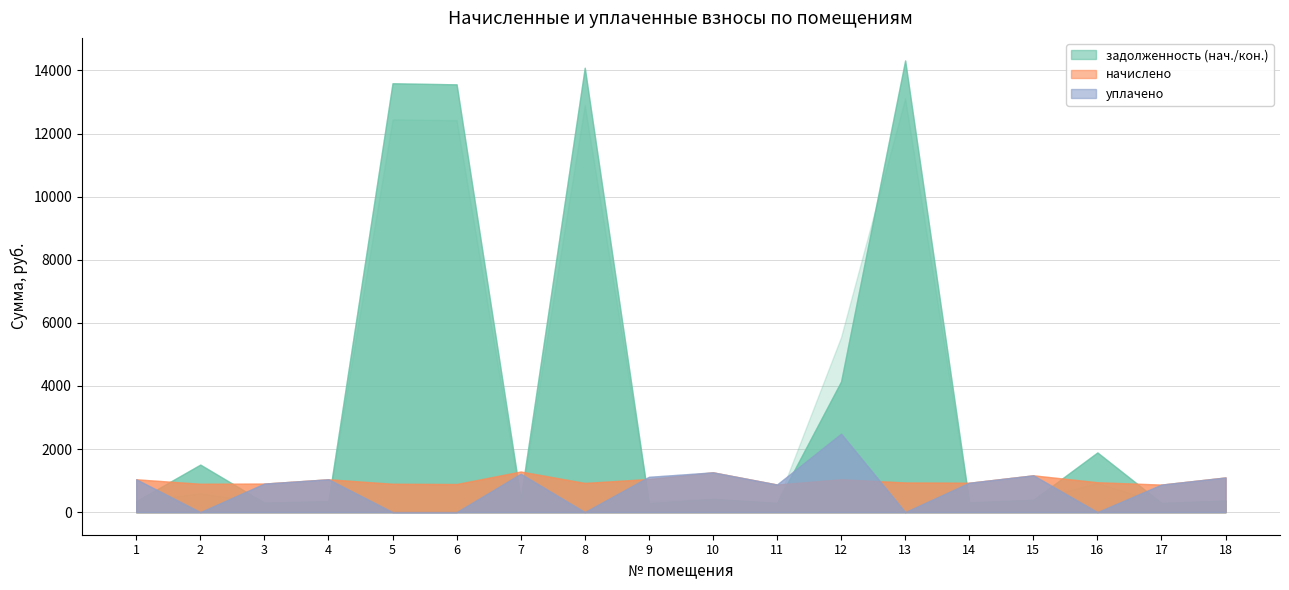

True or false: задолженность (кон.) and уплачено intersect in this chart.

True